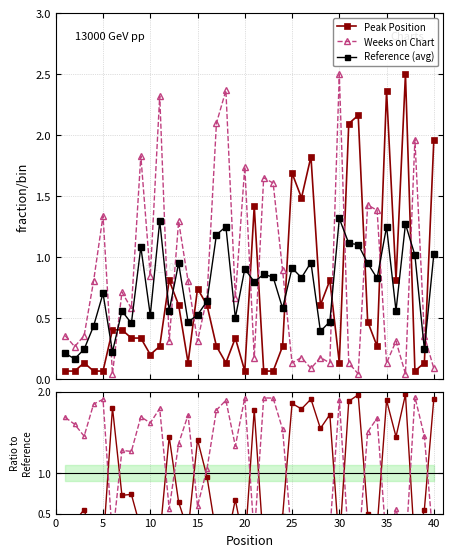

The value of Peak Position at 30 is 0.1. True or false?

False